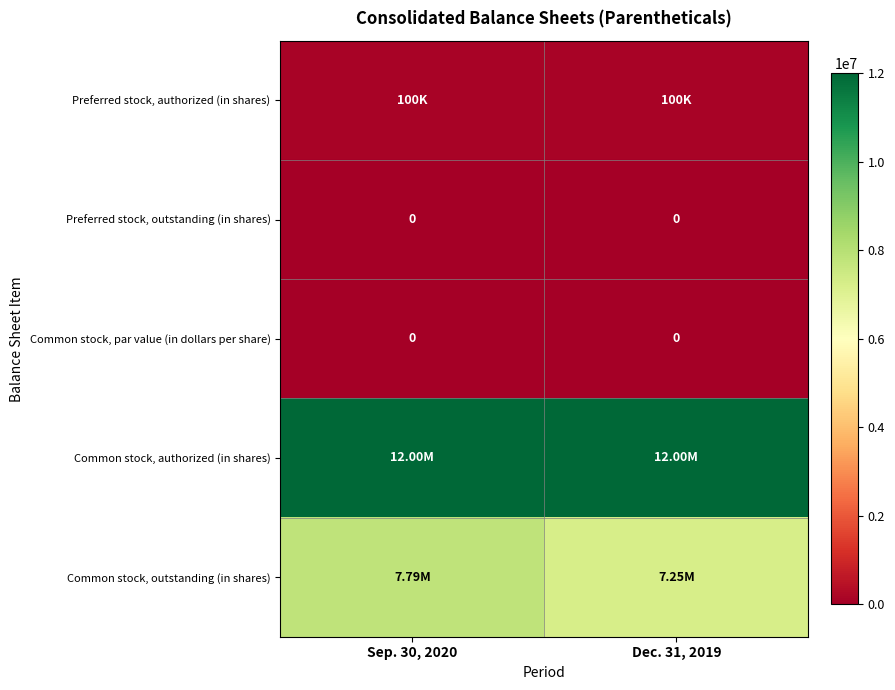

True or false: Common stock, authorized (in shares) has a value of 16839753 at Dec. 31, 2019.

False